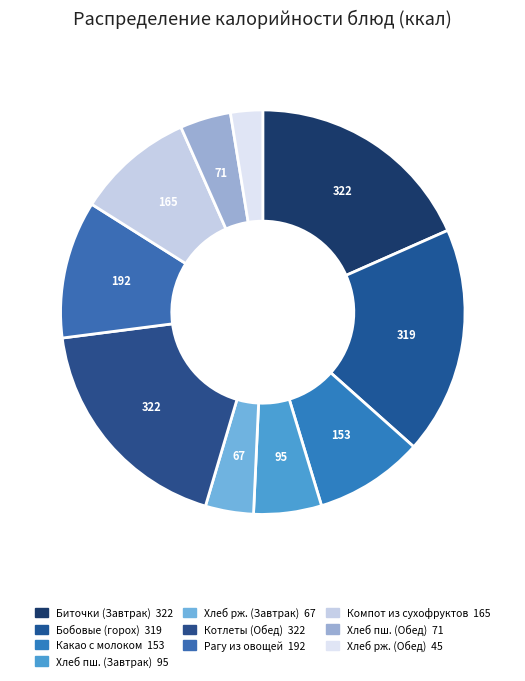

Is there a majority slice in this chart?

No